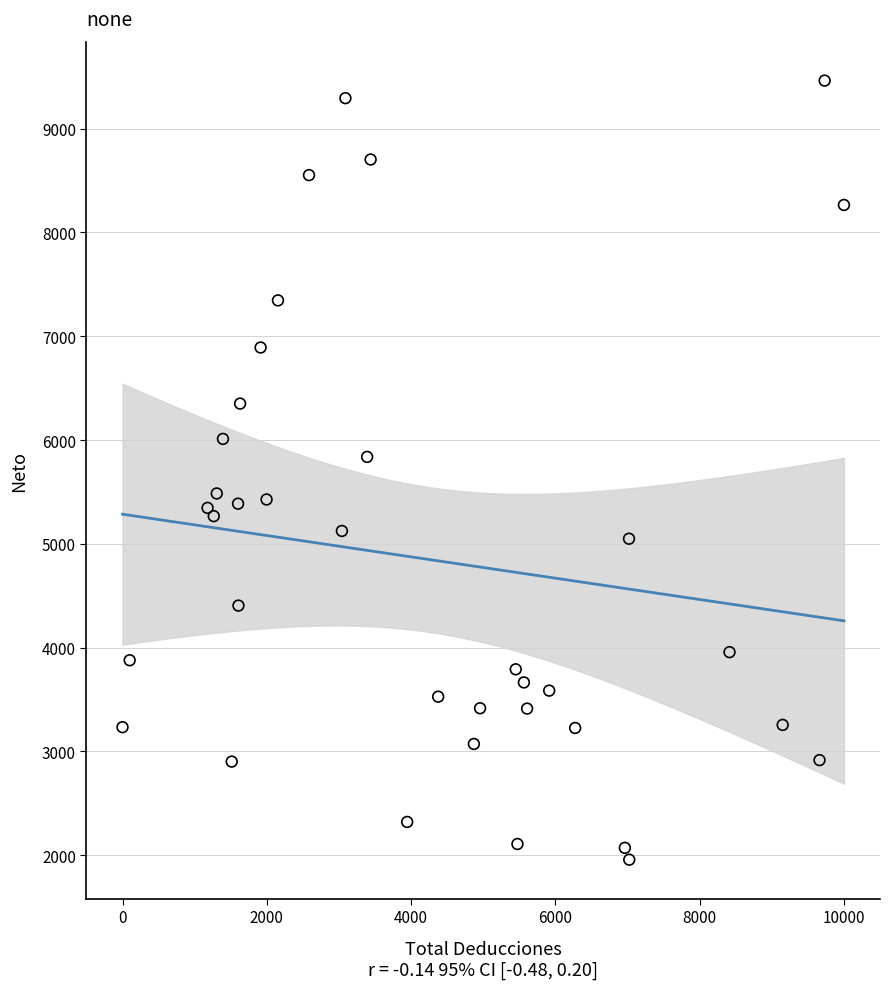

What Y value in the scatter plot is closest to 5709?

5837.6